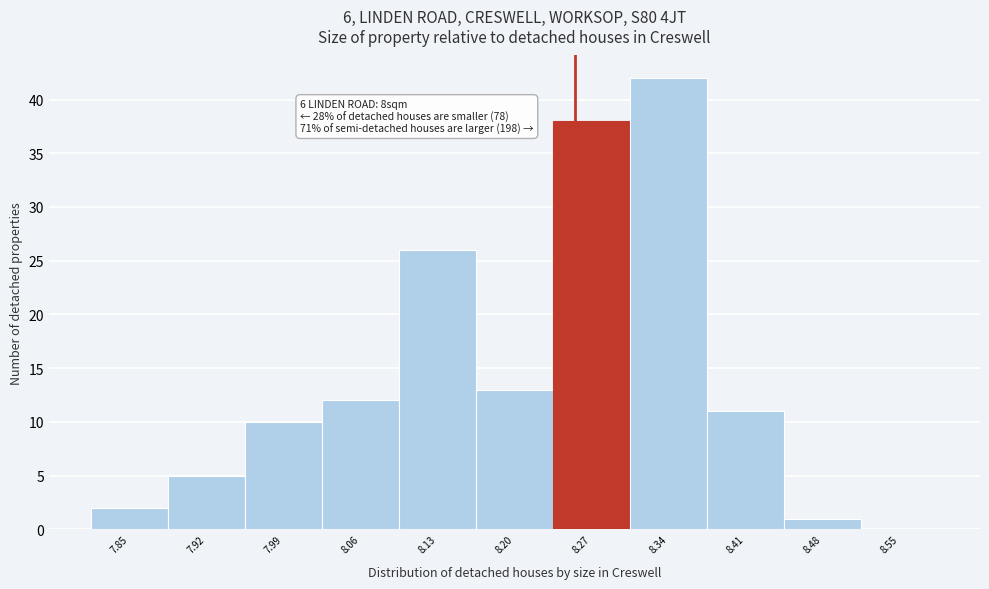

Reading right to left, transcribe all the data shown in this chart.

8.55=0	8.48=1	8.41=11	8.34=42	8.27=38	8.20=13	8.13=26	8.06=12	7.99=10	7.92=5	7.85=2